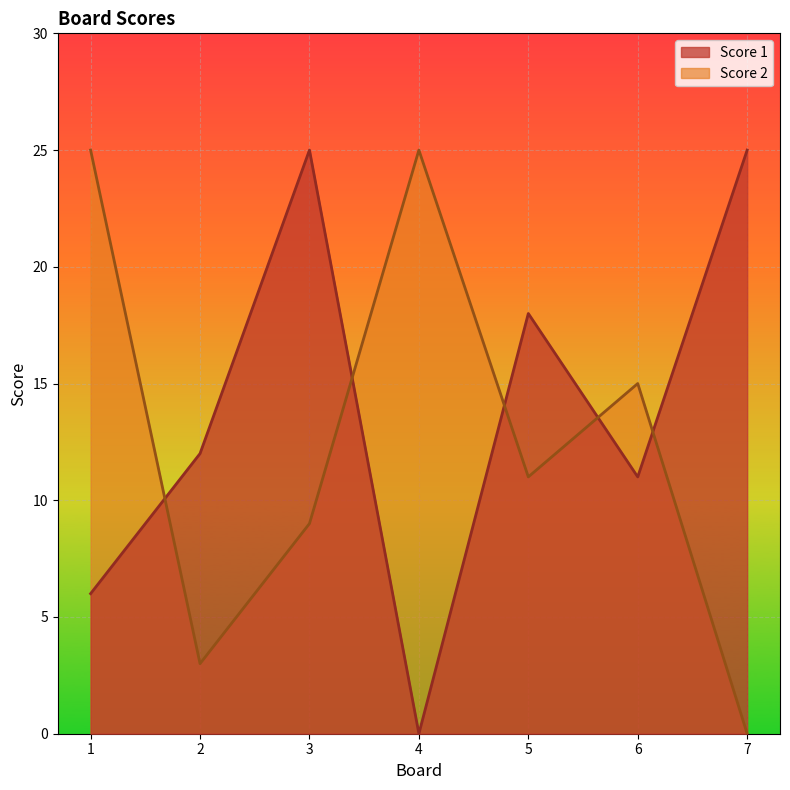

Count the number of categories in the chart.

7